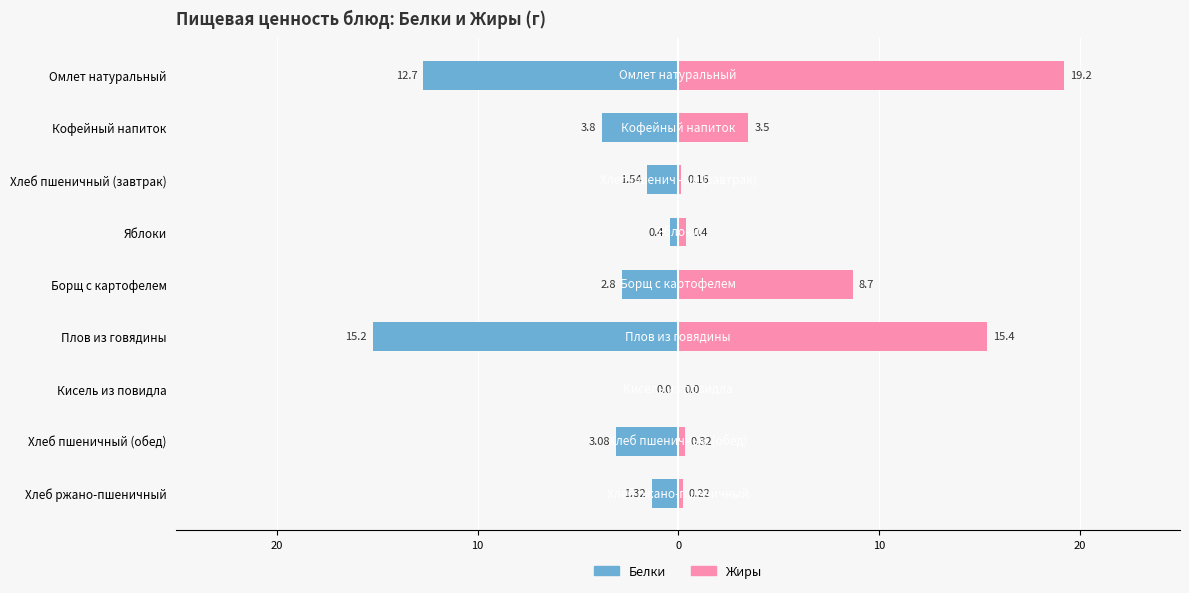

What are all the series names shown in the legend?

Белки, Жиры